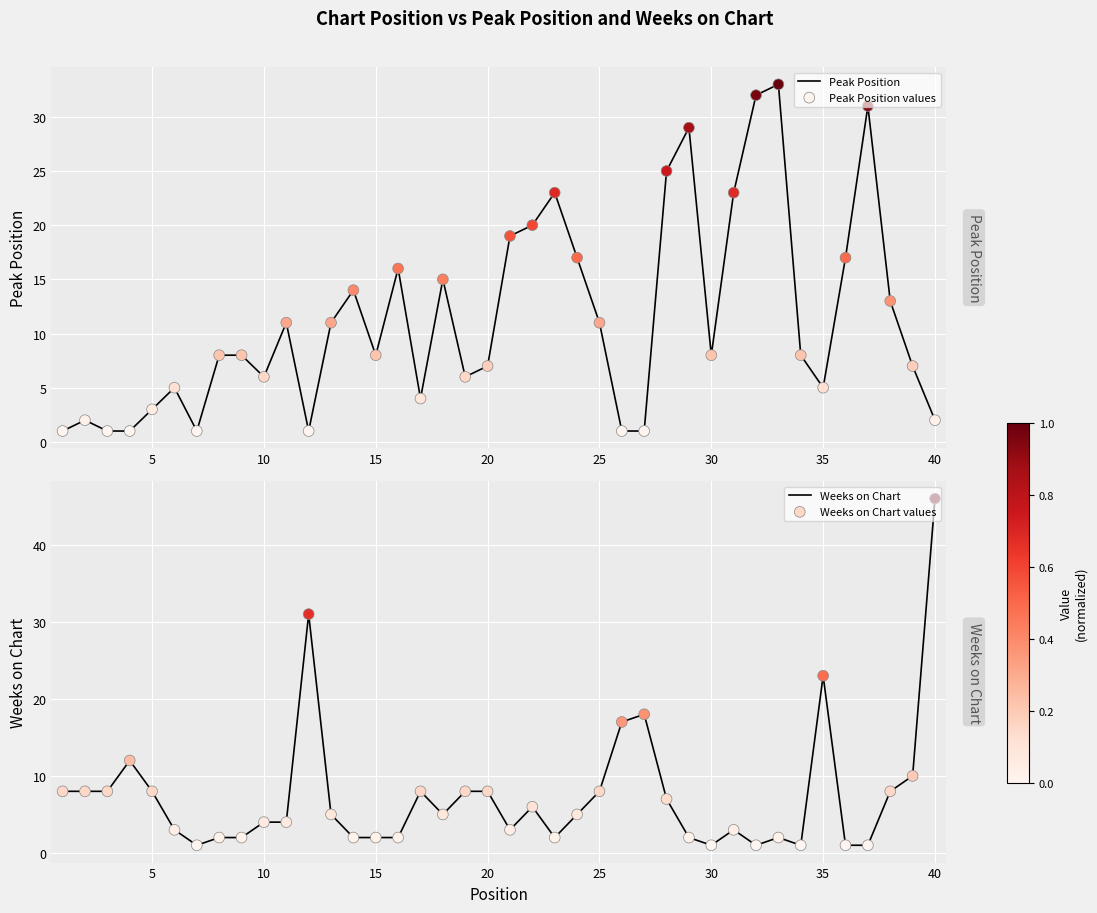

Which series reaches the minimum Y coordinate?

Peak Position